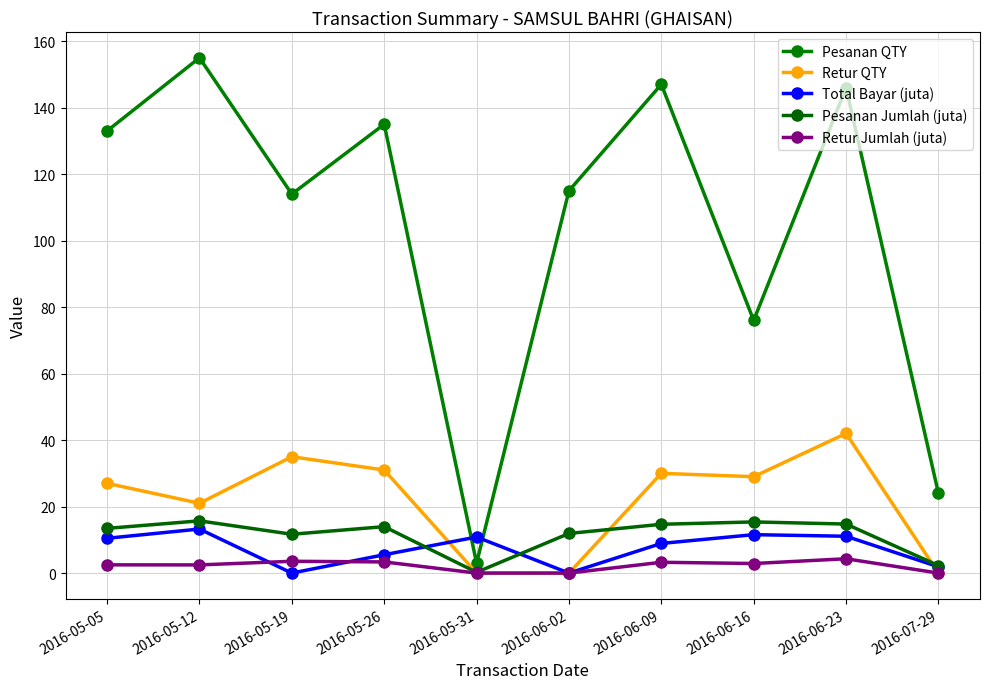

What is the average value of the Total Bayar (juta) series?

7.4